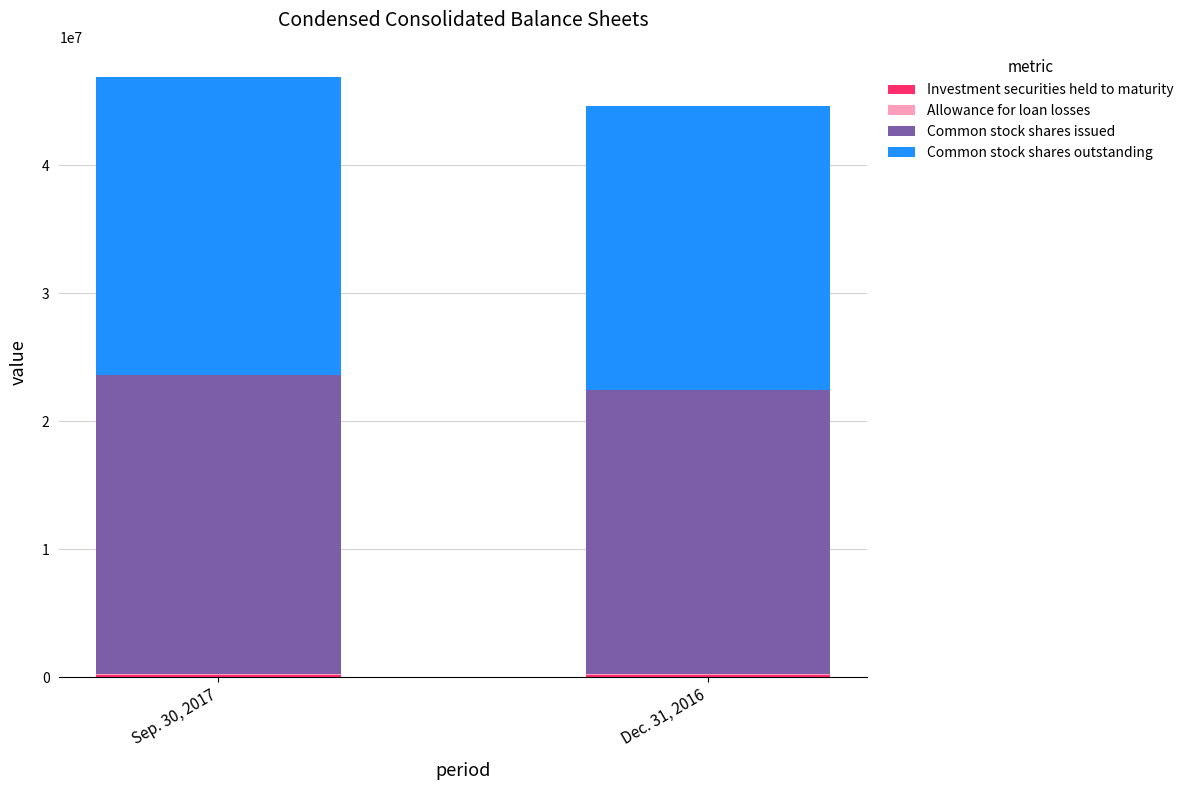

What is the total value across all series at Dec. 31, 2016?

44573049